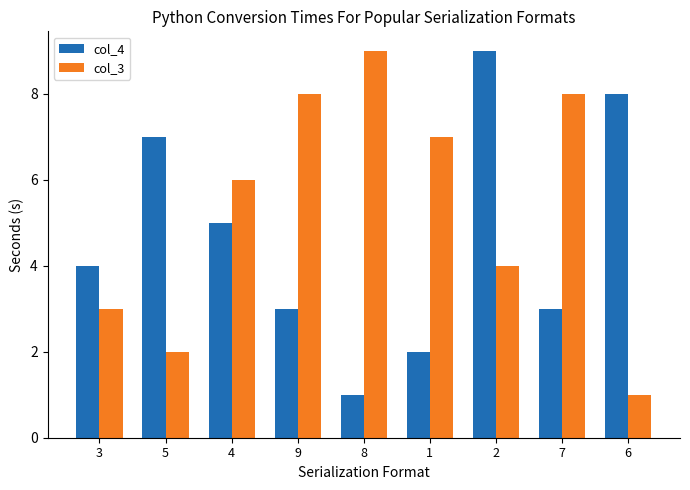

List the series in order of their overall mean, lowest first.

col_4, col_3